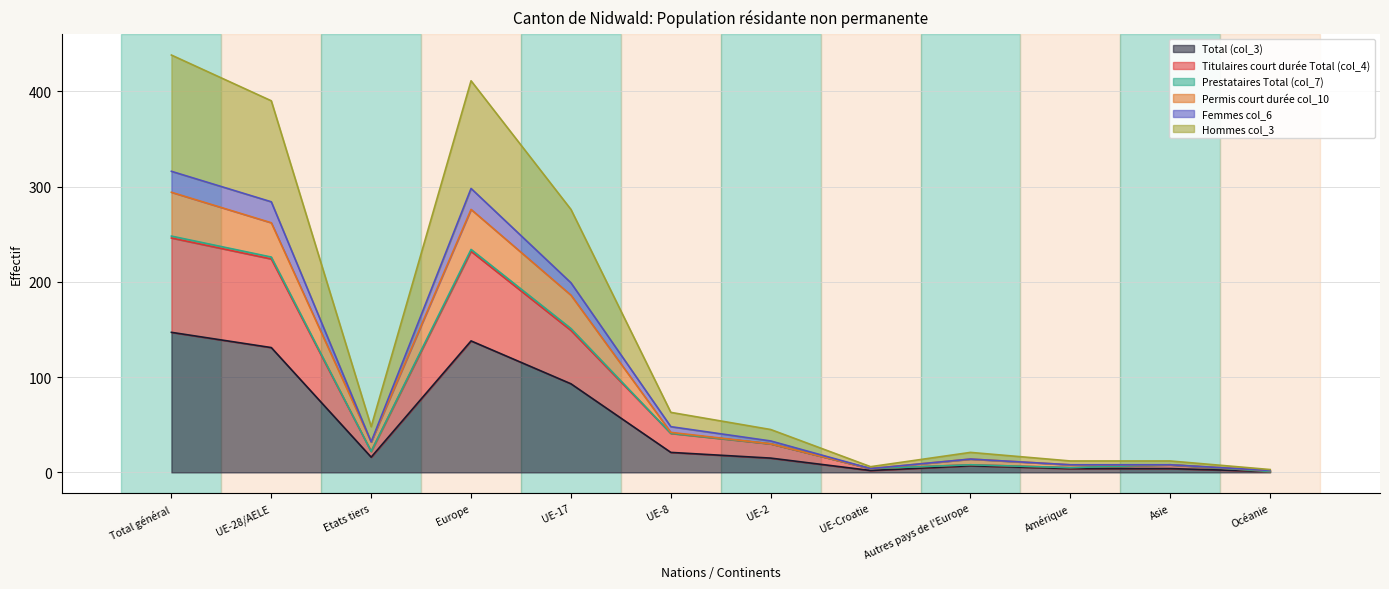

Between UE-28/AELE and Autres pays de l'Europe, which series saw the biggest shift?

Hommes col_3